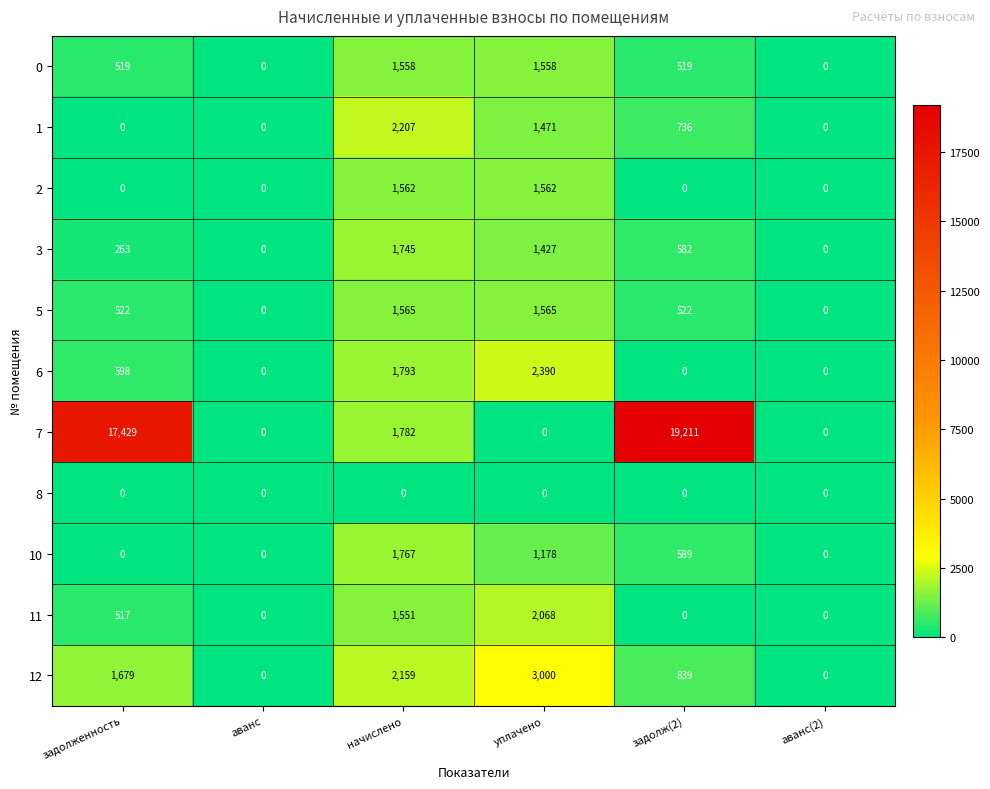

What is the sum of the 0 values at задолженность and начислено?

2077